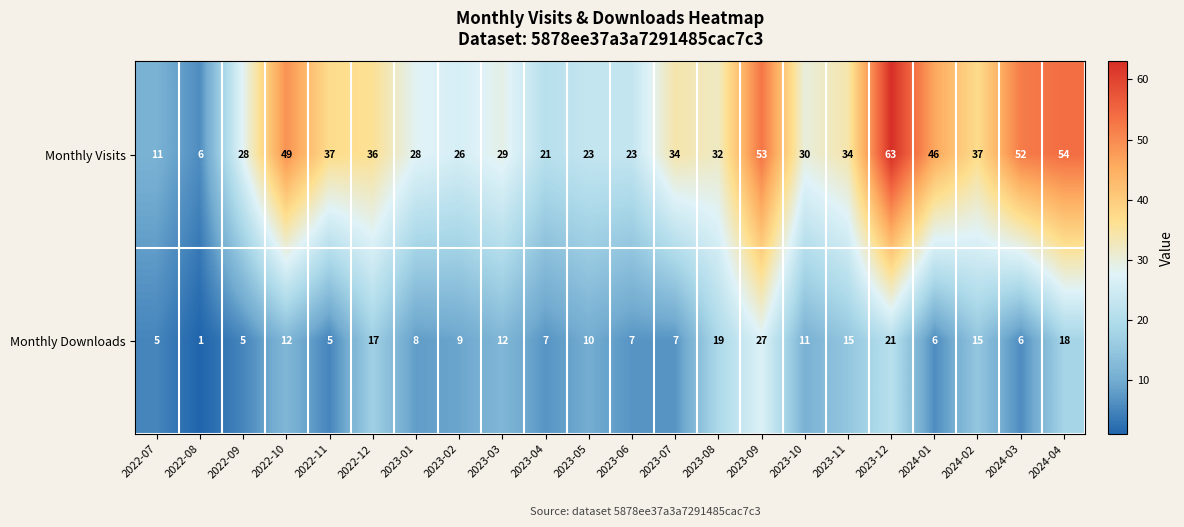

Is it true that Monthly Visits equals 30 at 2023-10?

True